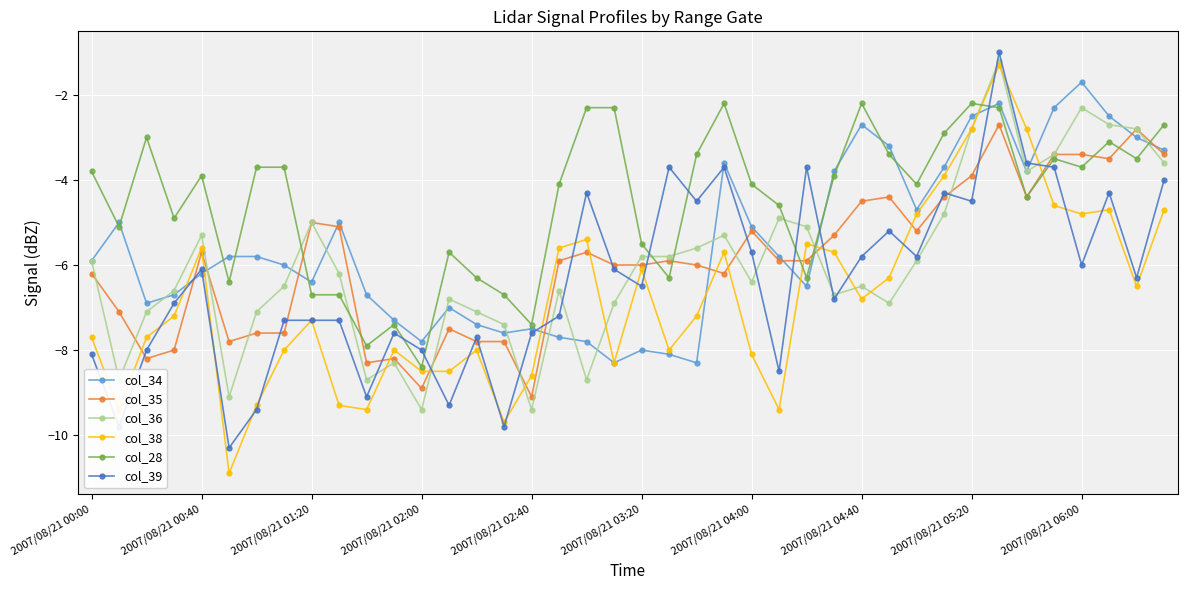

Which series has the largest total across all categories?

col_28